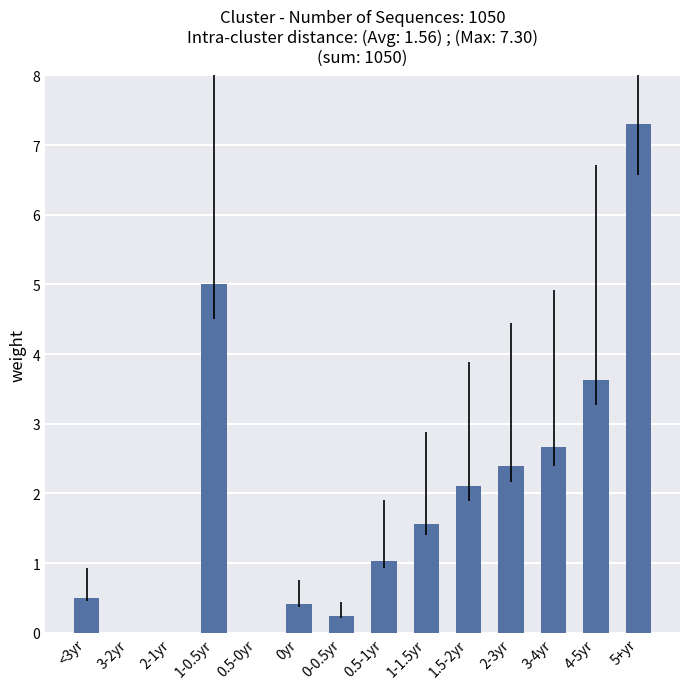

What is the average value?

1.9